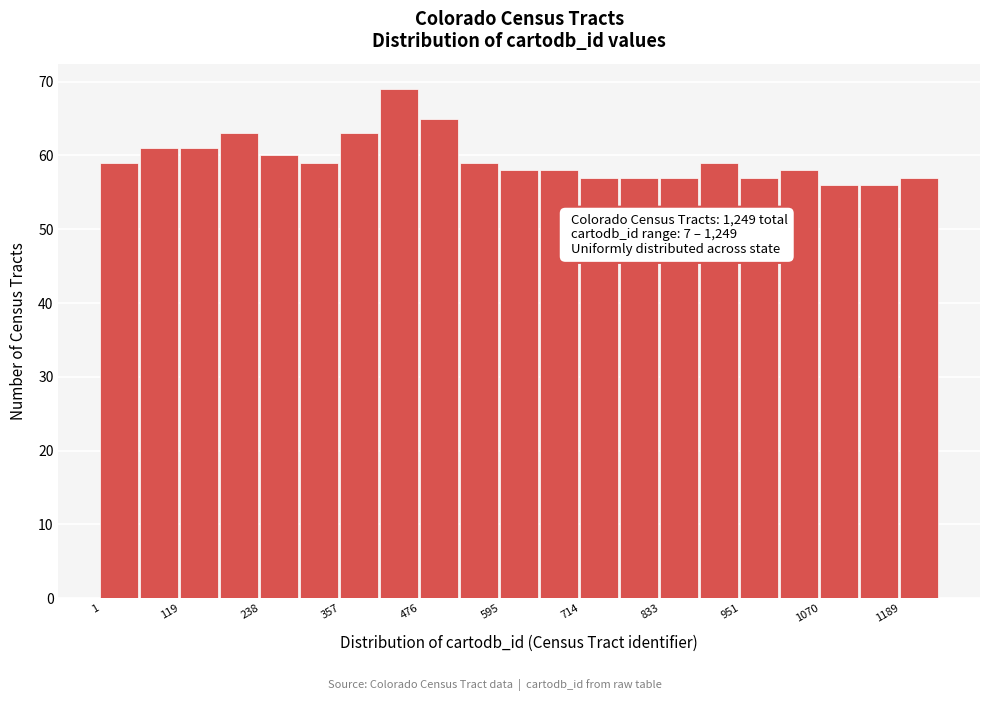

Around what value on the x-axis is the tallest bar? Give the approximate position of its centre, as read against the axis.

440